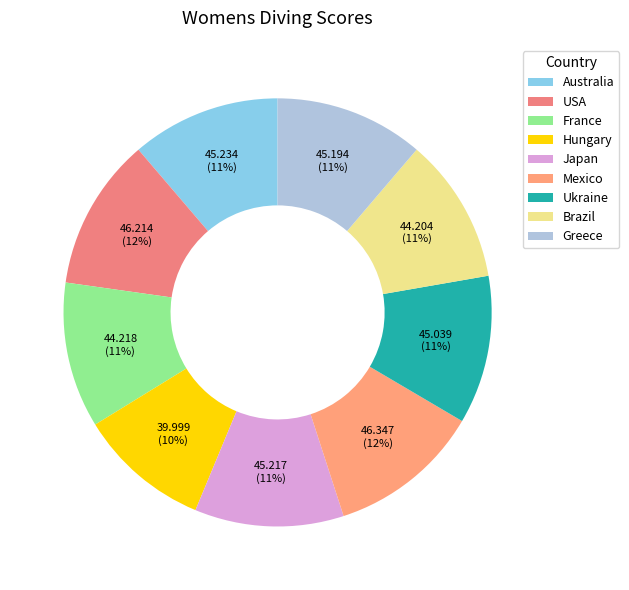

Rank the categories by value from highest to lowest.

Mexico, USA, Australia, Japan, Greece, Ukraine, France, Brazil, Hungary